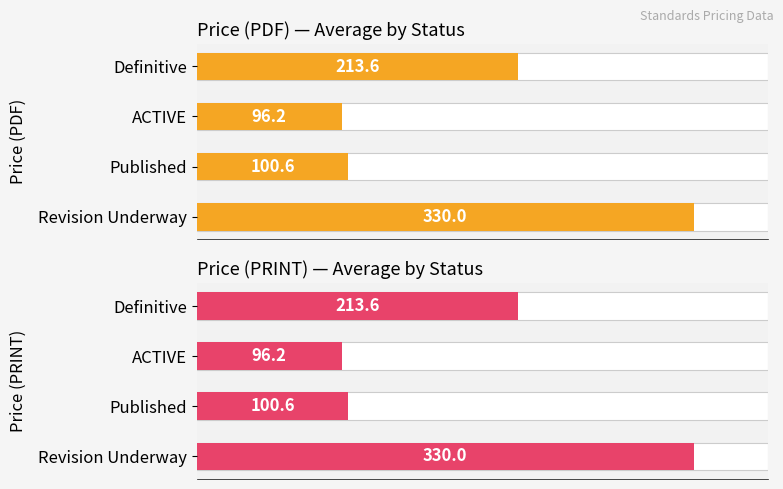

What is the highest value of the Price (PDF) series?

330.0